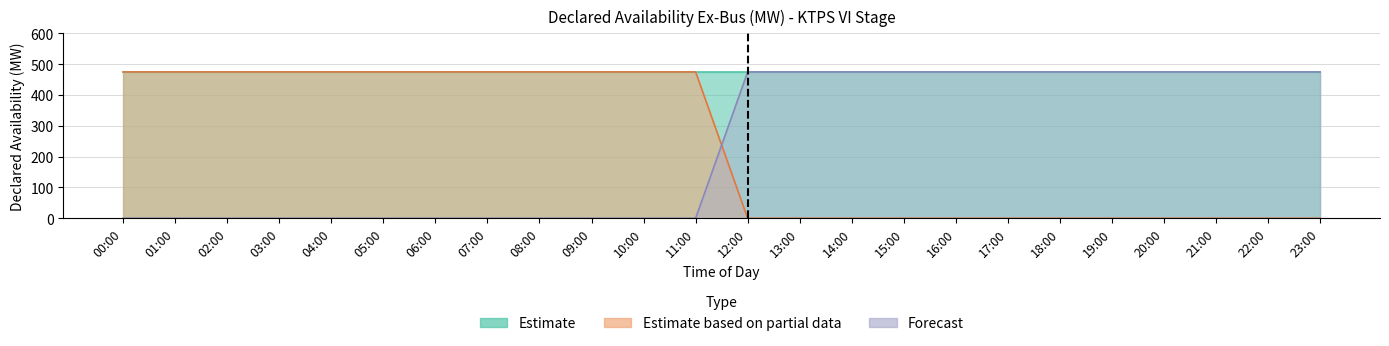

Count the Estimate based on partial data values in the range 0 to 475.

24